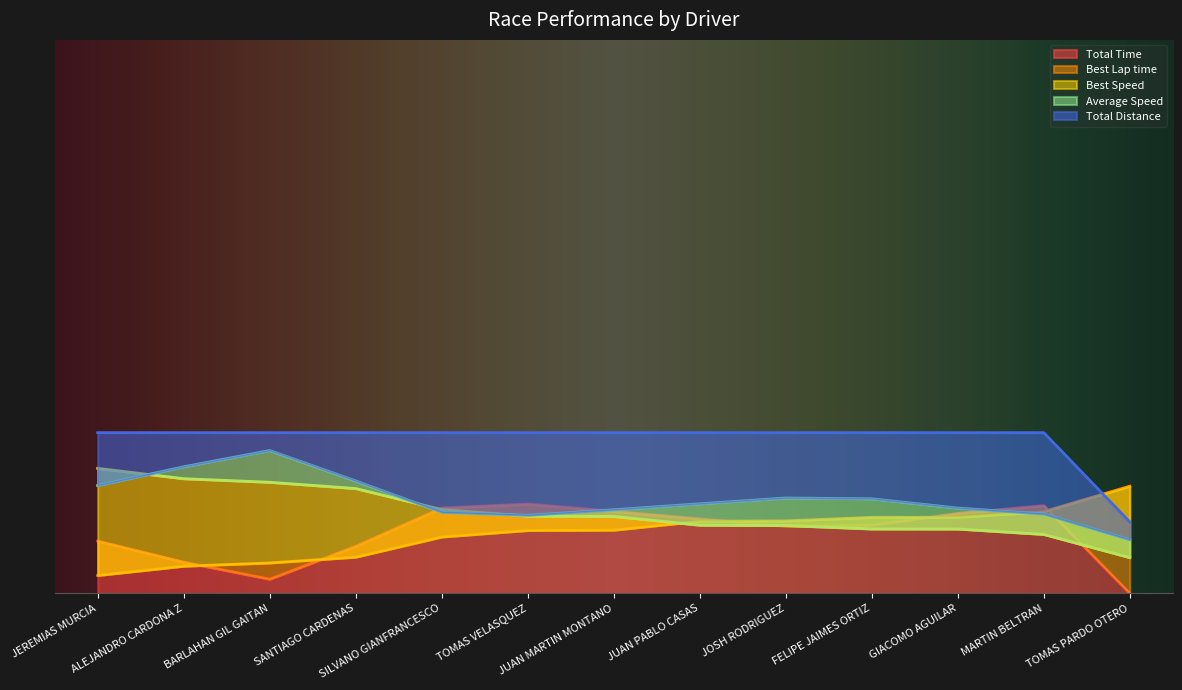

Which series has the largest total across all categories?

Total Distance